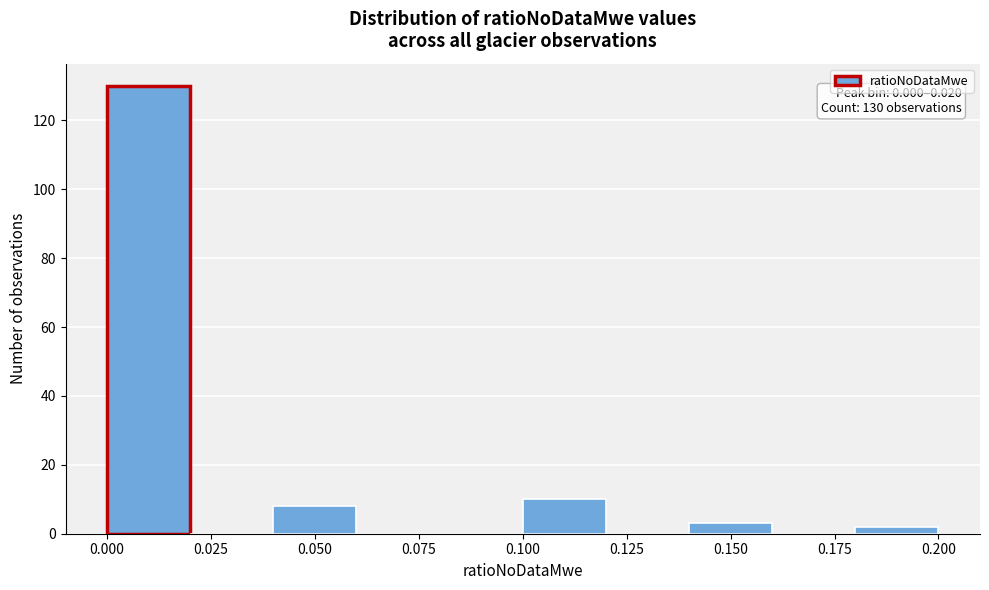

Which range on the x-axis has the tallest bar?

0.00 to 0.02